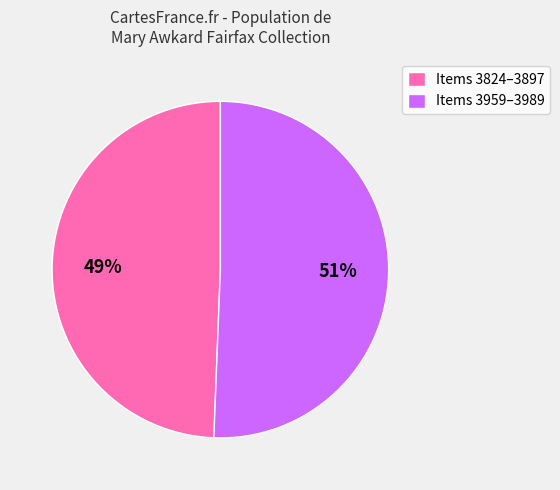

What is the largest slice in the pie chart?

Items 3959–3989